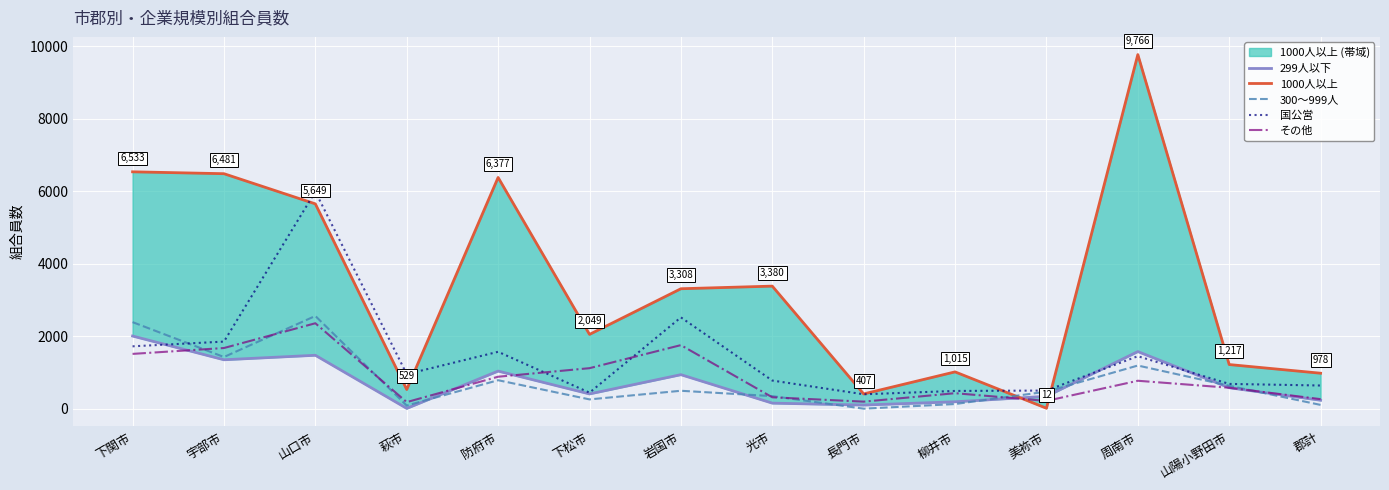

At how many categories does at least one series exceed 4162?

5